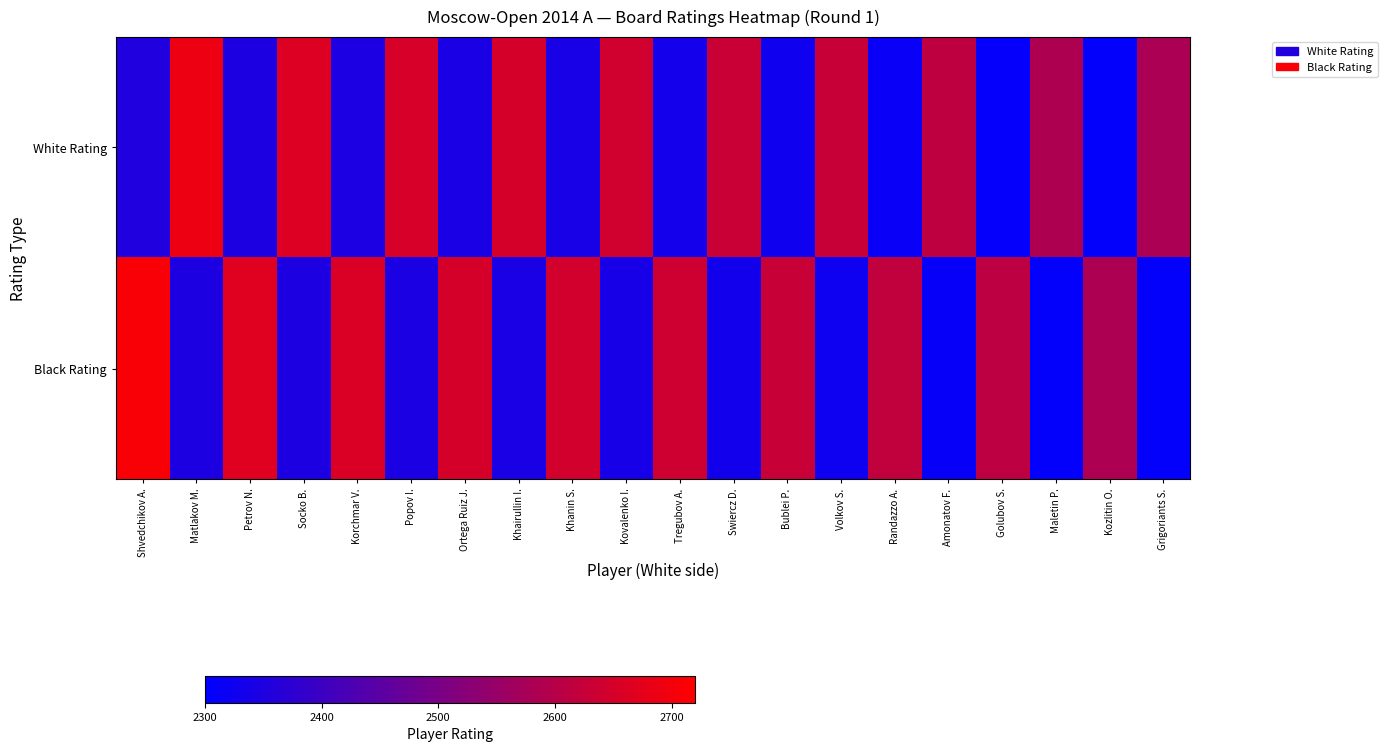

Rank the series at Petrov N. from highest to lowest value.

Black Rating, White Rating